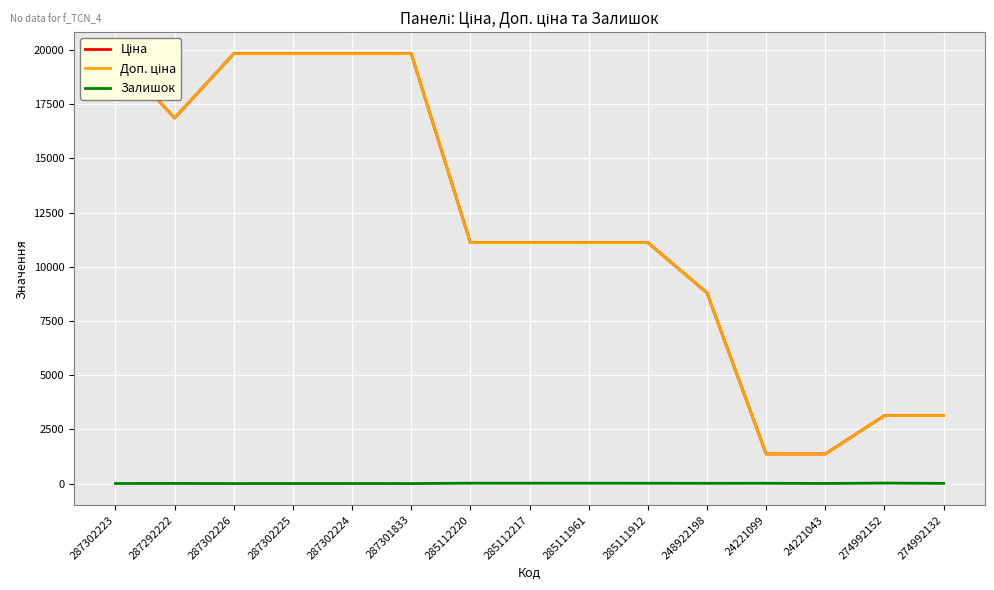

At which category does Ціна reach its first local valley?

287292222